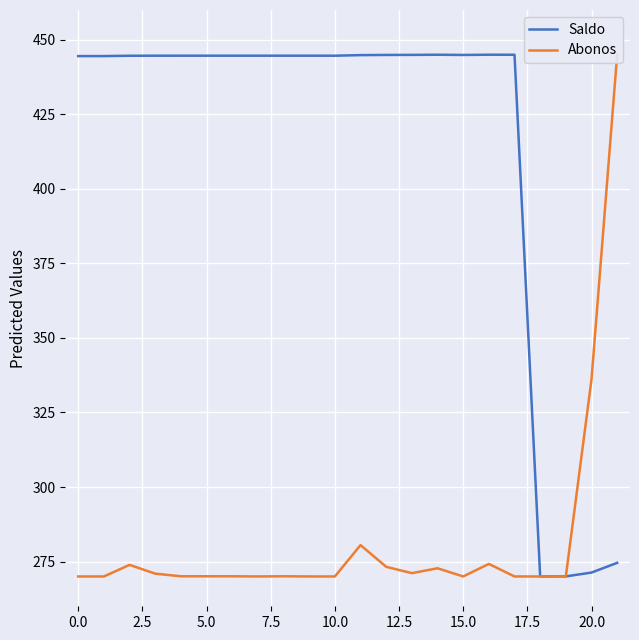

List the series in order of their peak value, lowest first.

Saldo, Abonos